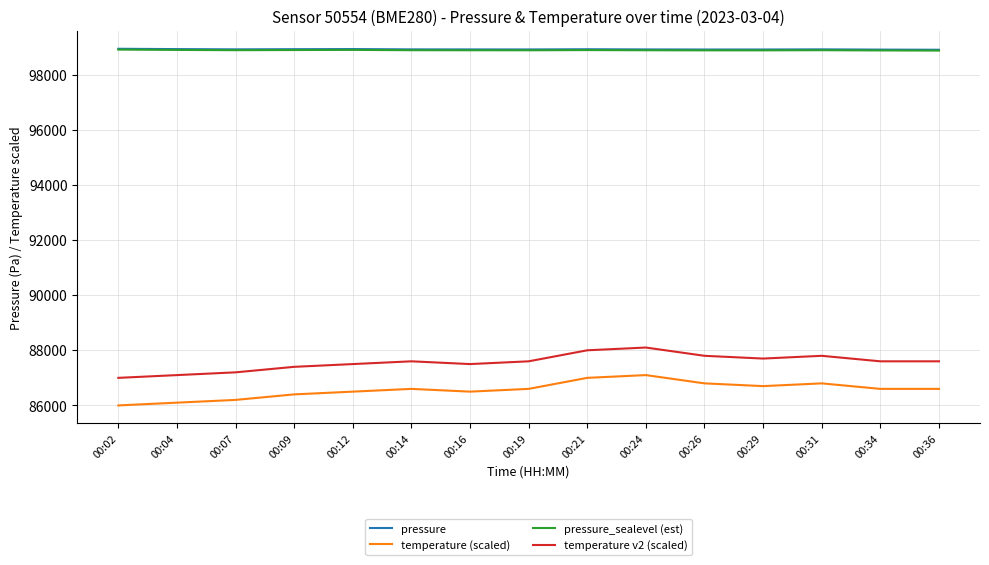

True or false: temperature (scaled) and pressure intersect in this chart.

False